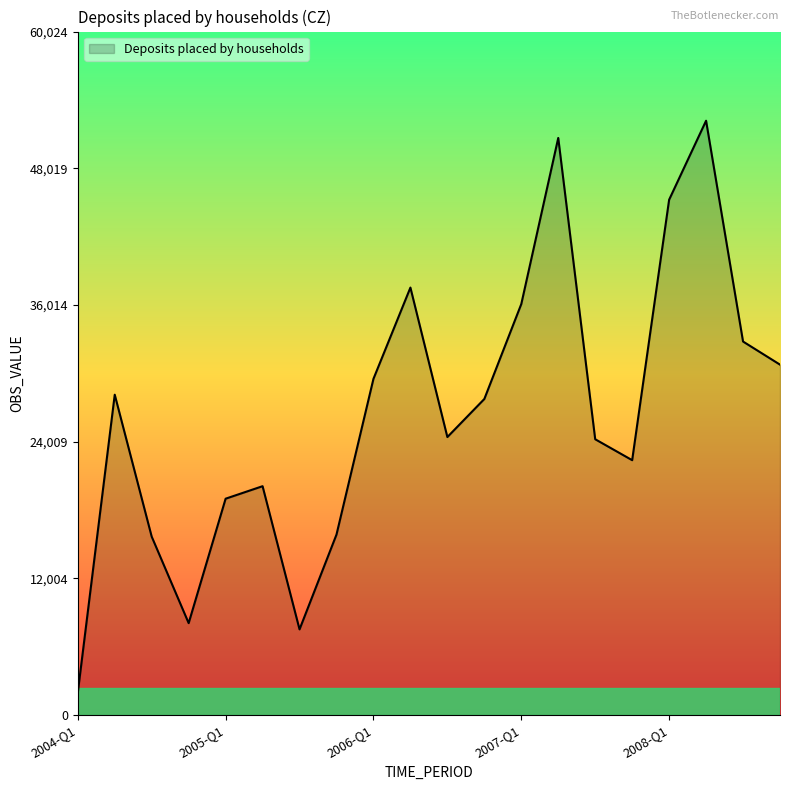

What is the difference between the maximum and minimum values?

50222